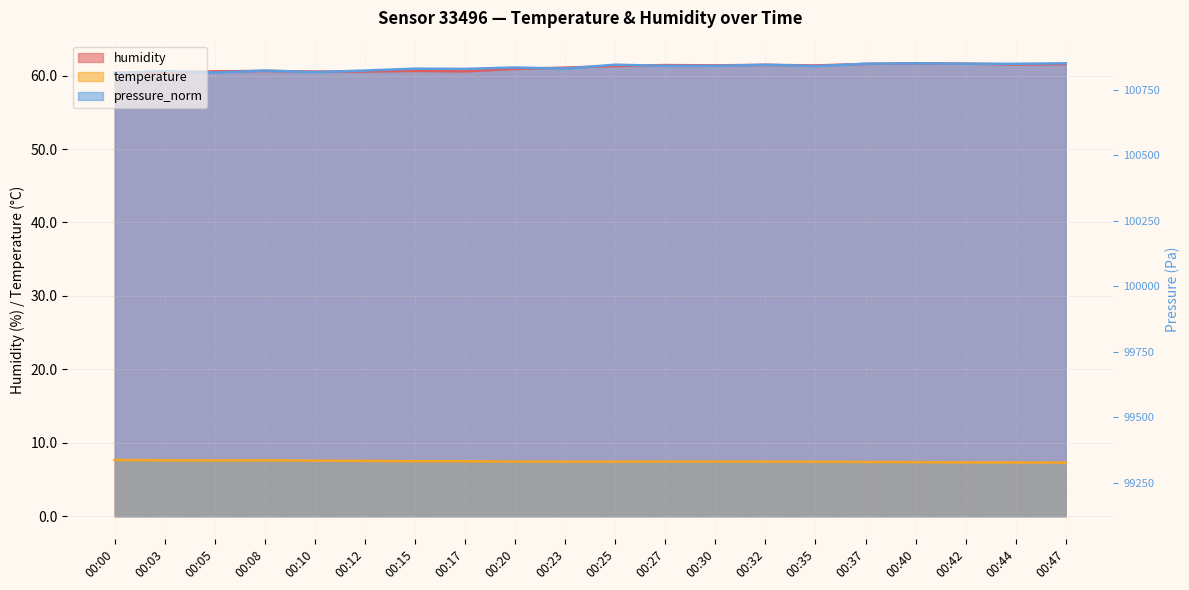

What are all the series names shown in the legend?

humidity, temperature, pressure_norm